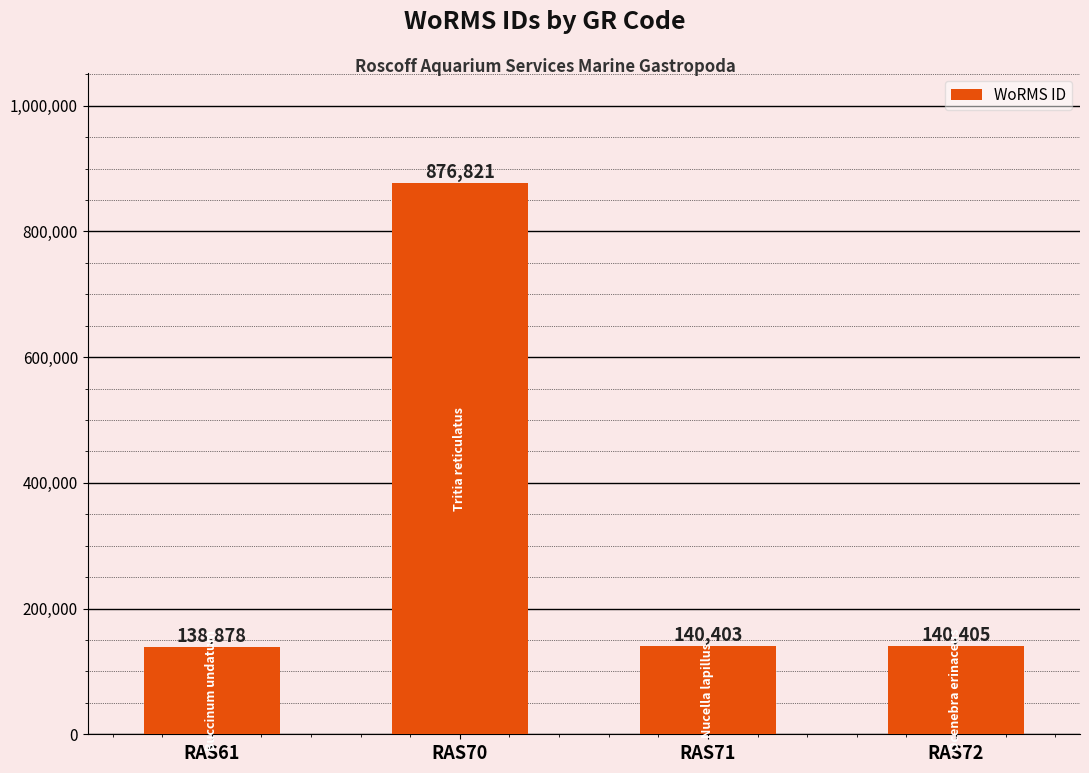

What is the difference between the second highest and minimum values?

1527